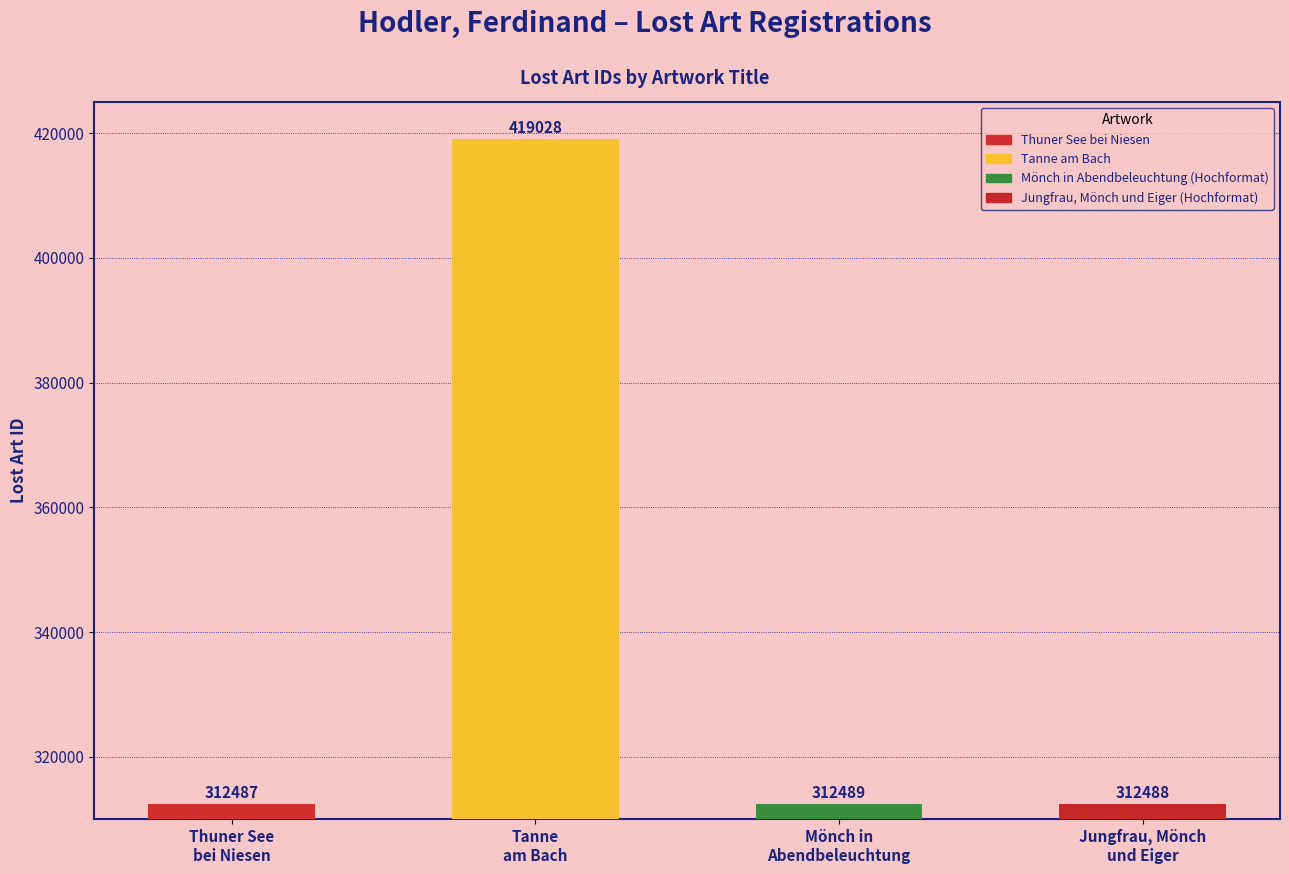

What is the difference between the values at Tanne
am Bach and Thuner See
bei Niesen?

106541